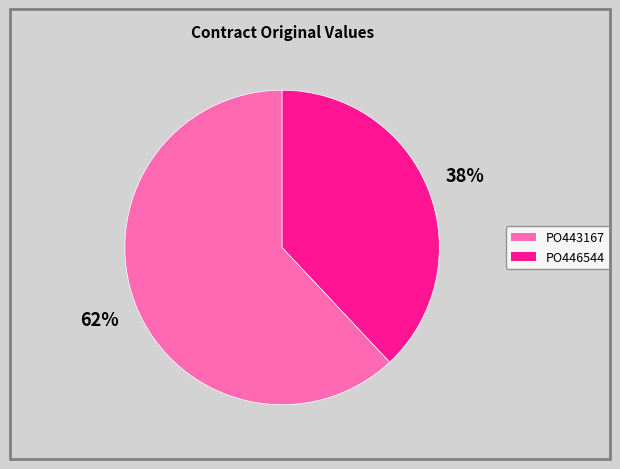

Combined, do PO443167 and PO446544 account for over 50%?

Yes